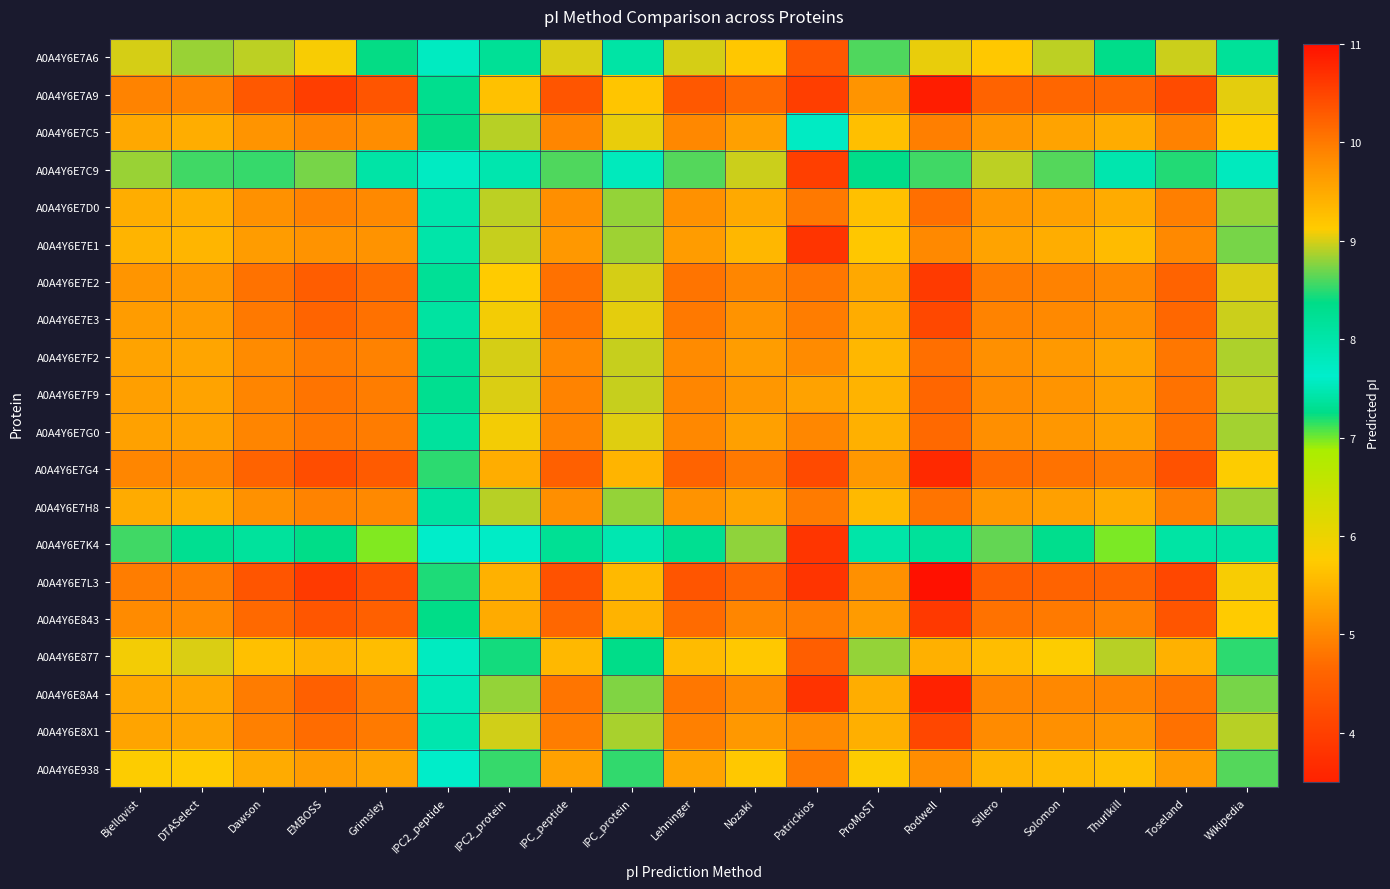

Which series has the largest range (max minus min)?

A0A4Y6E7E1